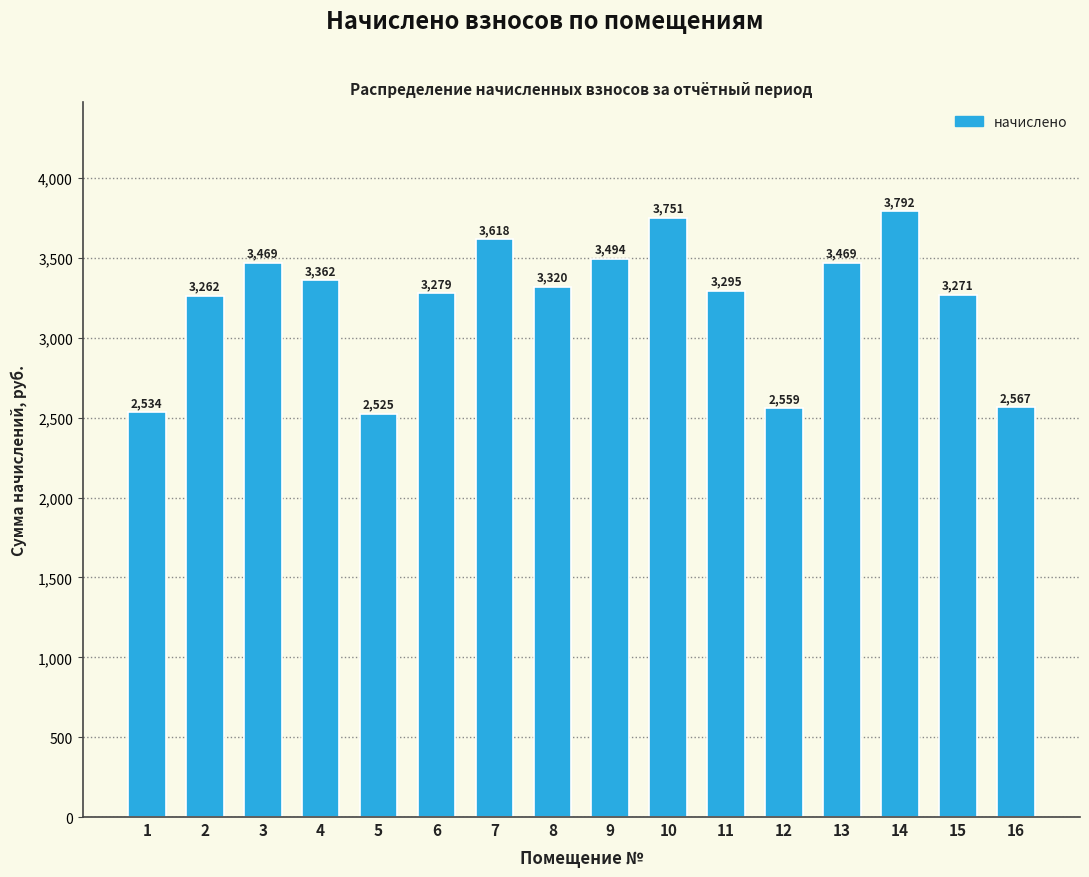

At which category does the chart reach its minimum across all series?

5